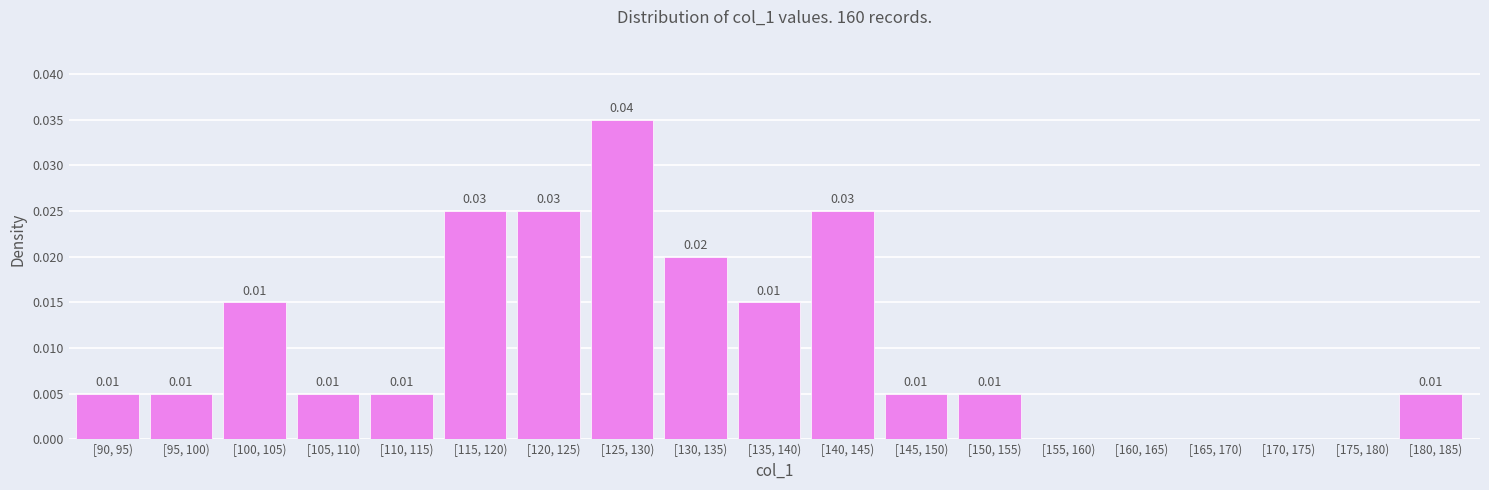

Which has a higher value, [150, 155) or [160, 165)?

[150, 155)